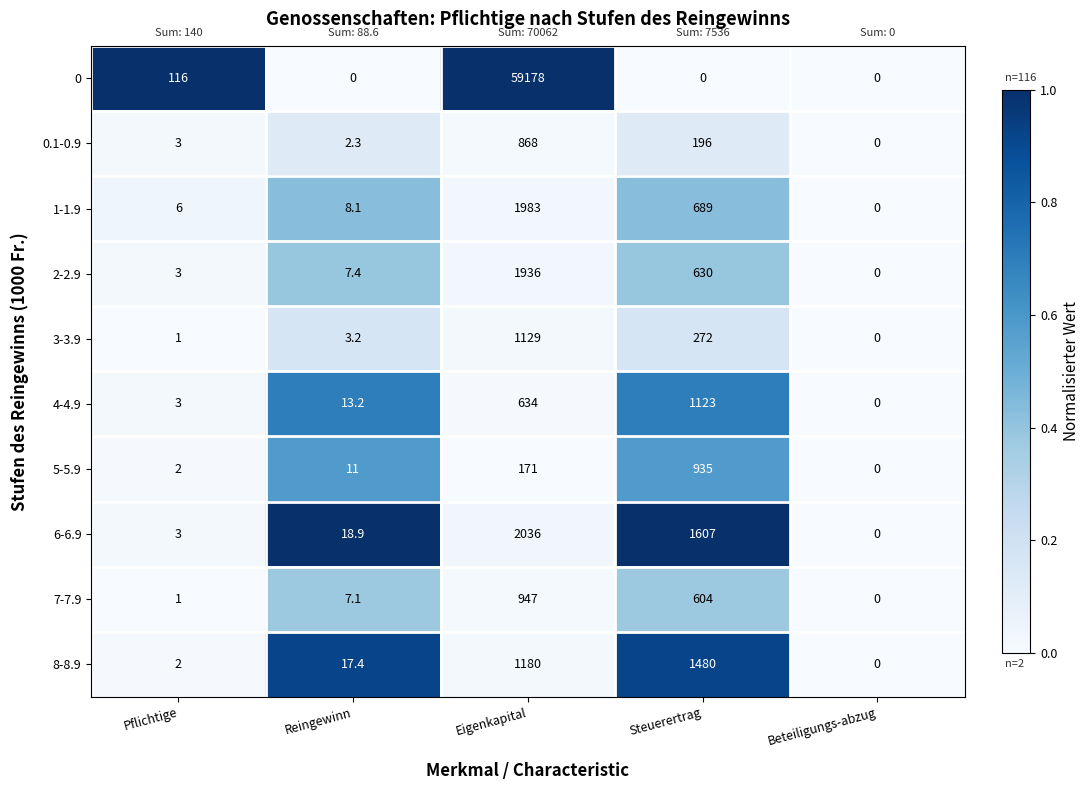

Count the number of categories in the chart.

5